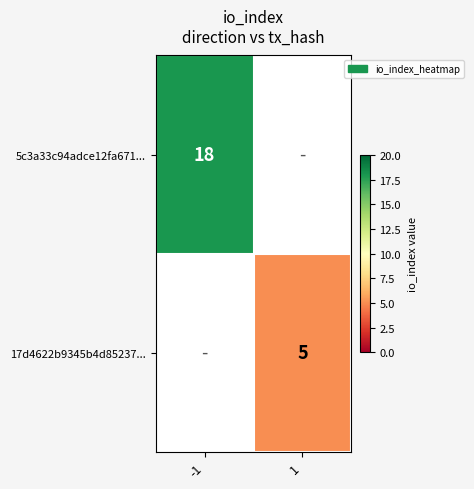

At how many categories does at least one series exceed 6?

1